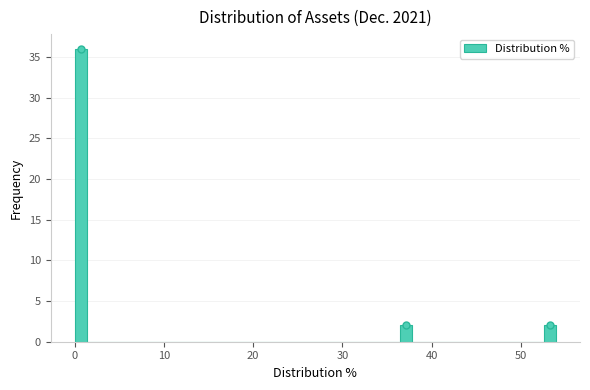

Around what value on the x-axis is the tallest bar? Give the approximate position of its centre, as read against the axis.

1